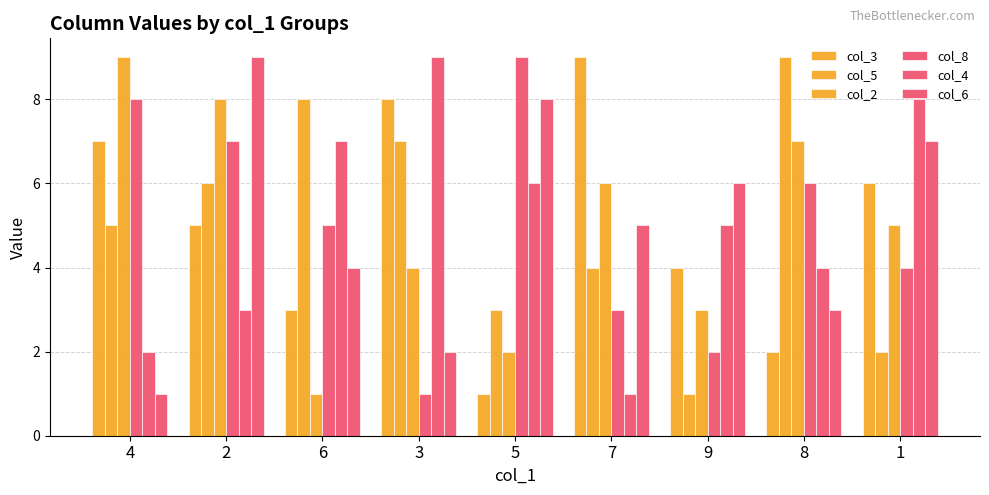

Which series has the largest total across all categories?

col_3